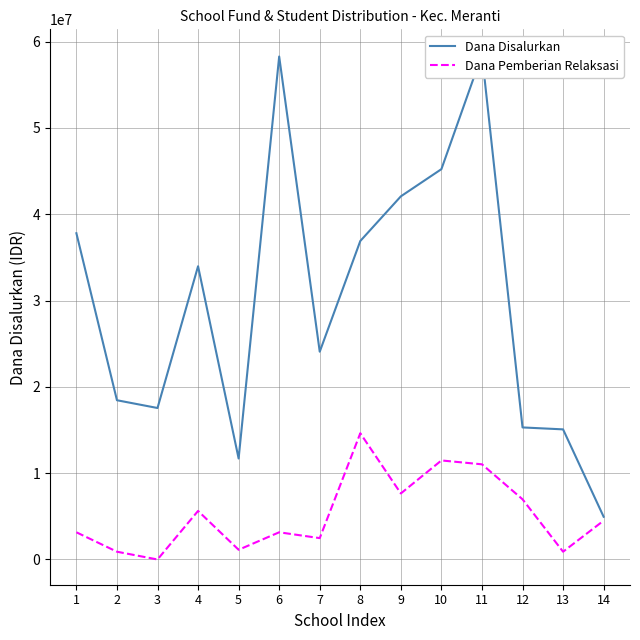

Rank the series by their maximum value, from highest to lowest.

Dana Disalurkan, Dana Pemberian Relaksasi